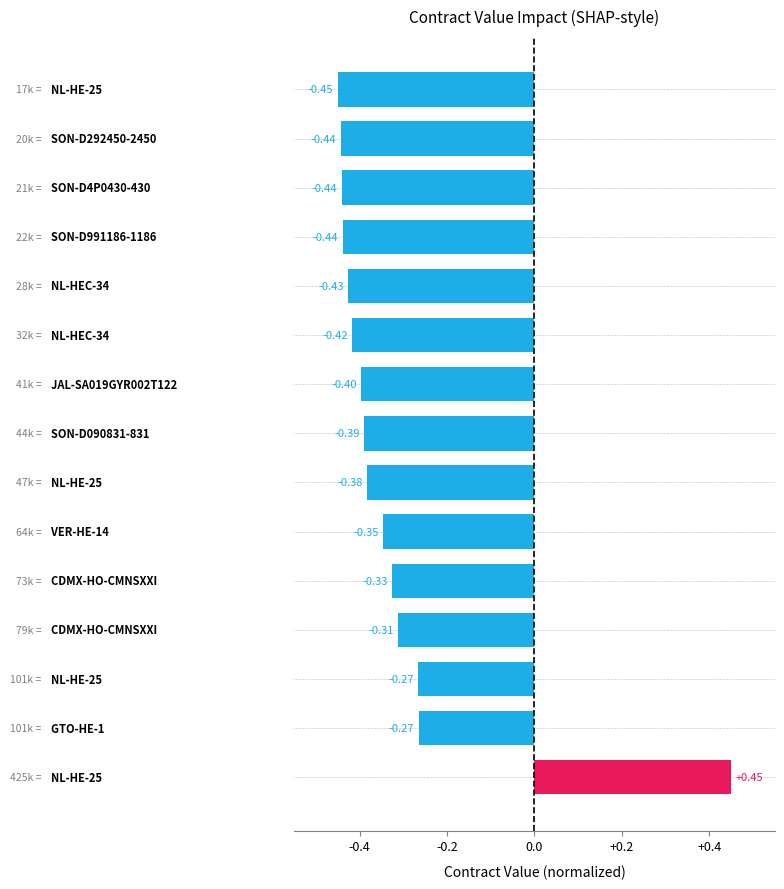

What is the difference between the maximum and minimum values?

0.9